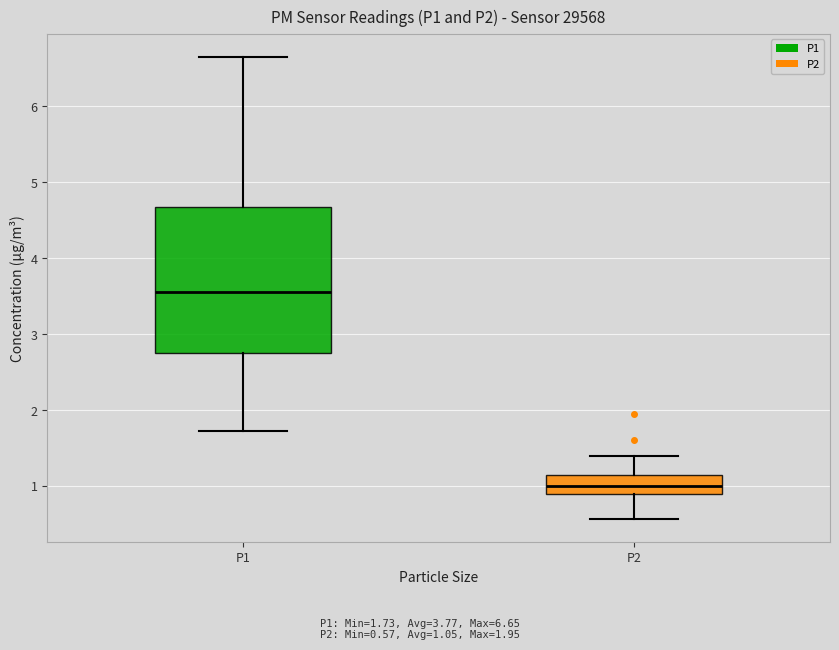

Reading left to right, read every box against the y-axis: the position of its median line, the range the box covers, and the ends of its whiskers. The values are not printed on the chart, so give them approximately, as read against the axis.

P1: median 3.6, box 2.7 to 4.7, whiskers 1.7 to 6.7
P2: median 1.0, box 0.9 to 1.1, whiskers 0.6 to 1.4